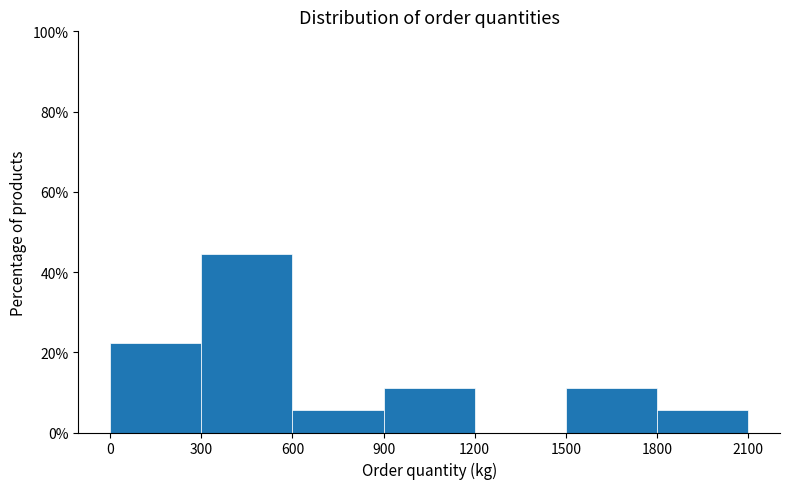

What is the height of the bar covering 300 to 600 on the x-axis? The values are not printed on the chart, so give them approximately, as read against the axis.

44